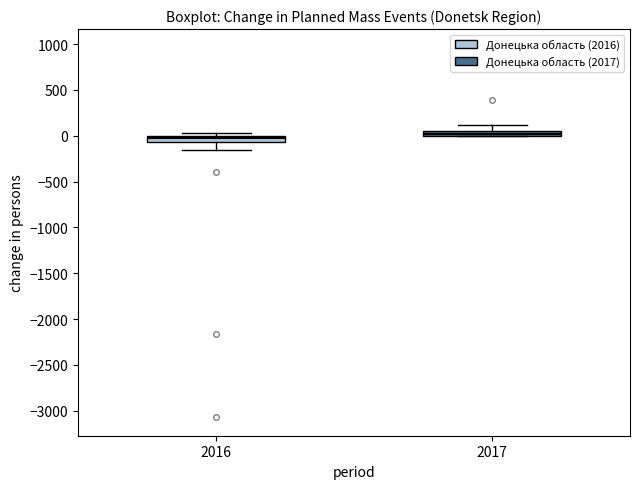

Where does the lower whisker of the box at x = 2016 end on the y-axis? The values are not printed on the chart, so give them approximately, as read against the axis.

-150